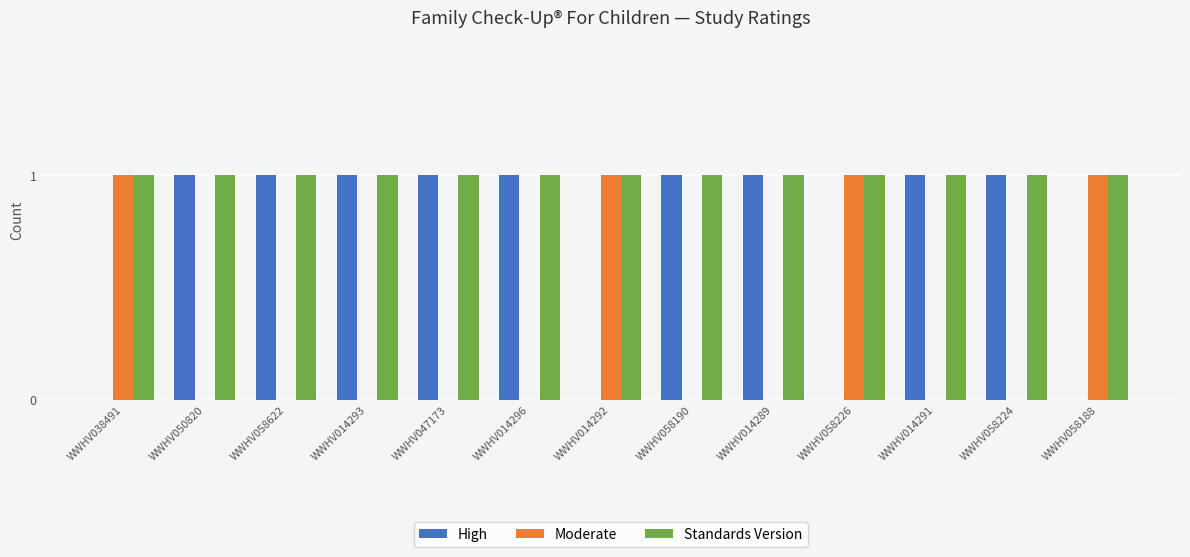

What is the sum of all Moderate values?

4